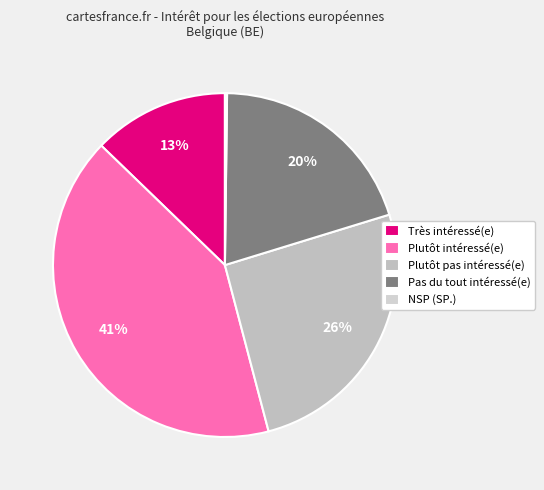

How many slices are in this pie chart?

5